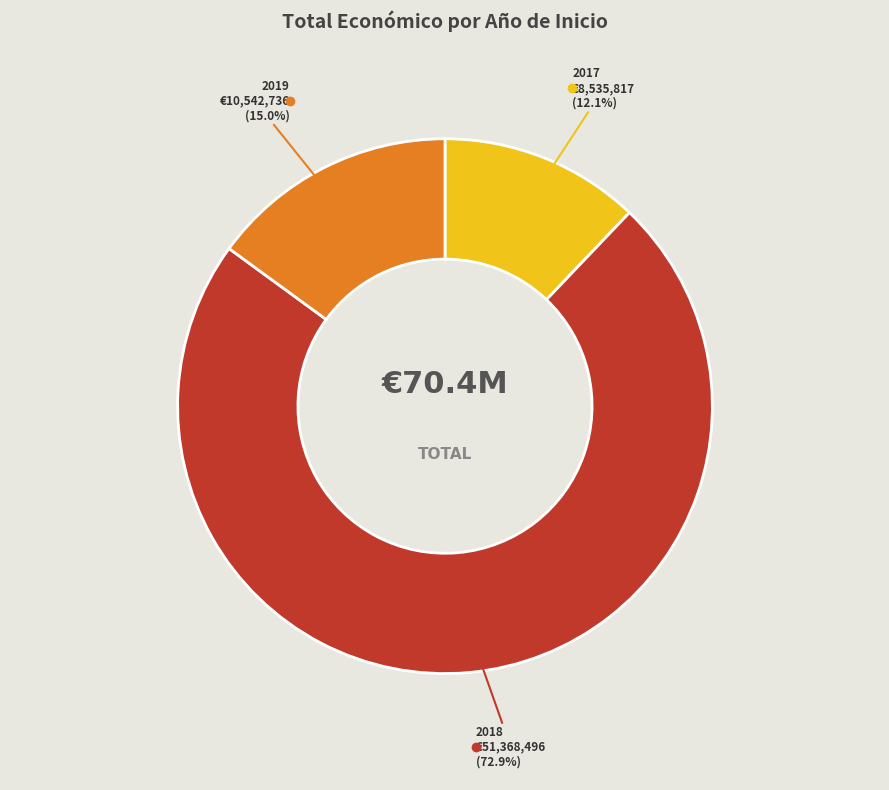

Is there any slice that represents more than half of the pie?

Yes